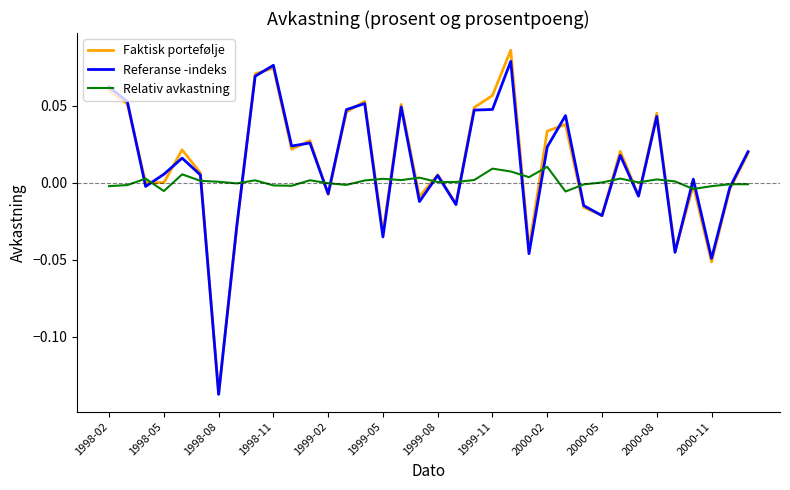

The Referanse -indeks series shows 0.0 at 1998-02. True or false?

False